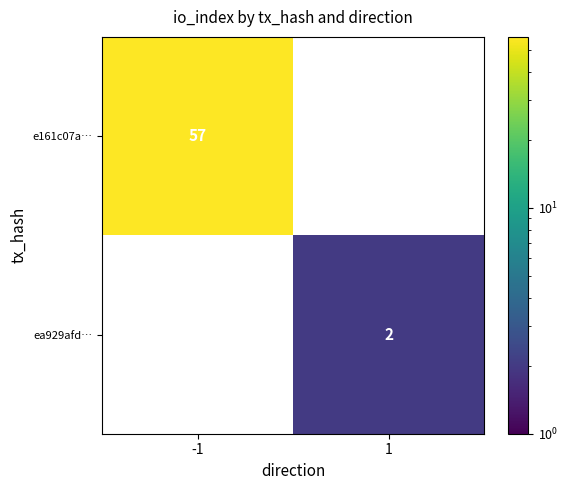

What is the maximum value shown in the chart?

57